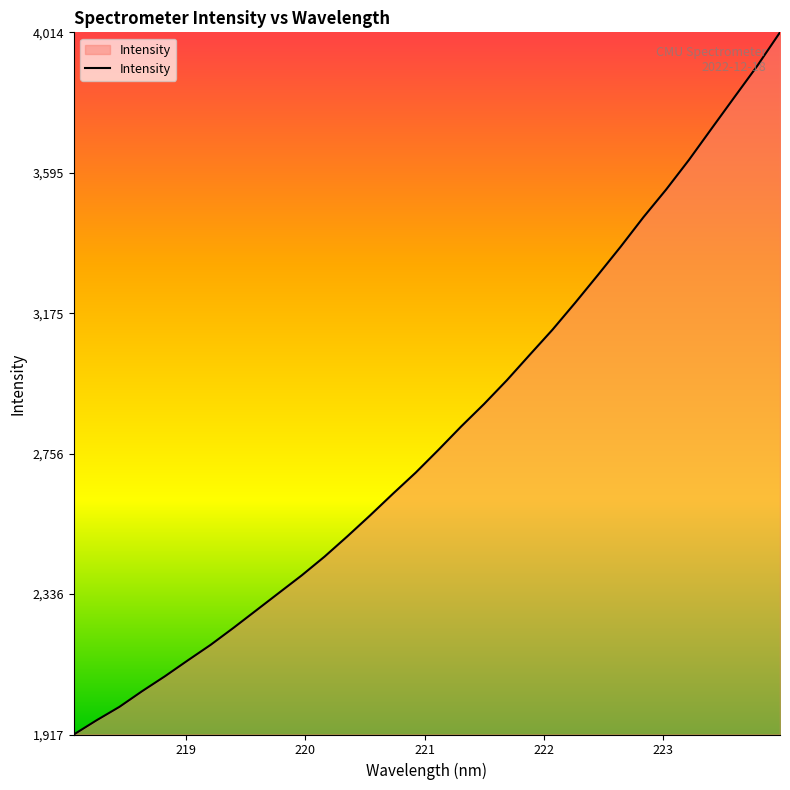

What is the greatest value displayed?

4014.8